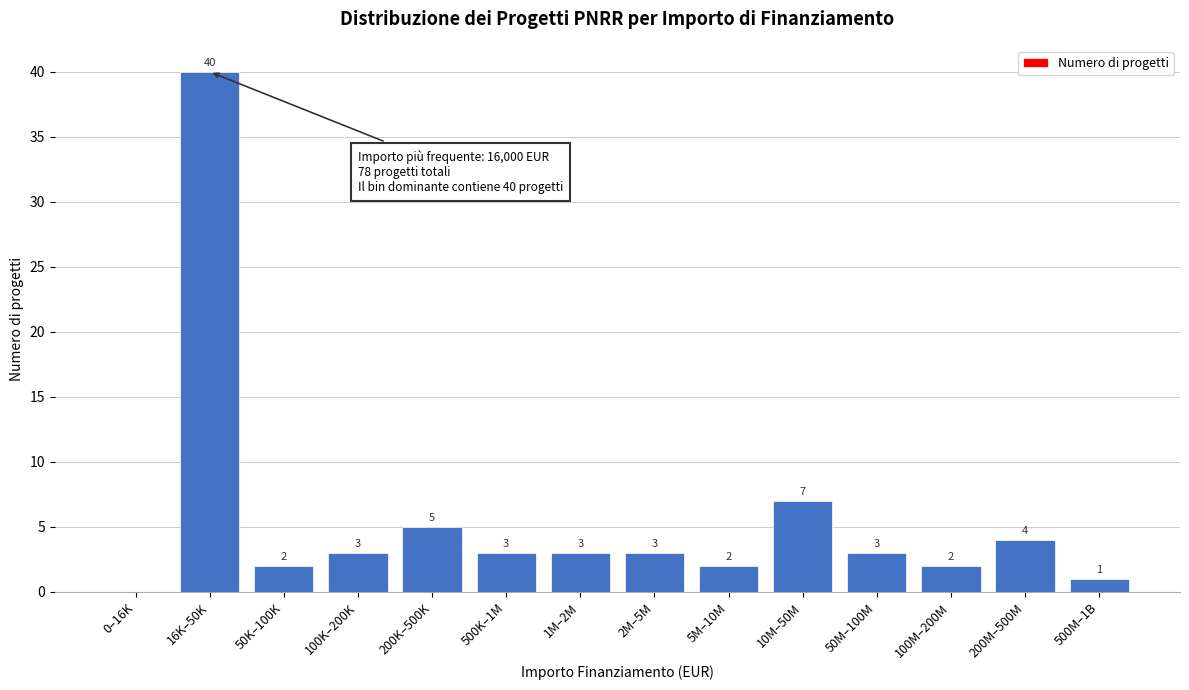

Reading left to right, list all the values displayed in this chart.

0–16K=0	16K–50K=40	50K–100K=2	100K–200K=3	200K–500K=5	500K–1M=3	1M–2M=3	2M–5M=3	5M–10M=2	10M–50M=7	50M–100M=3	100M–200M=2	200M–500M=4	500M–1B=1